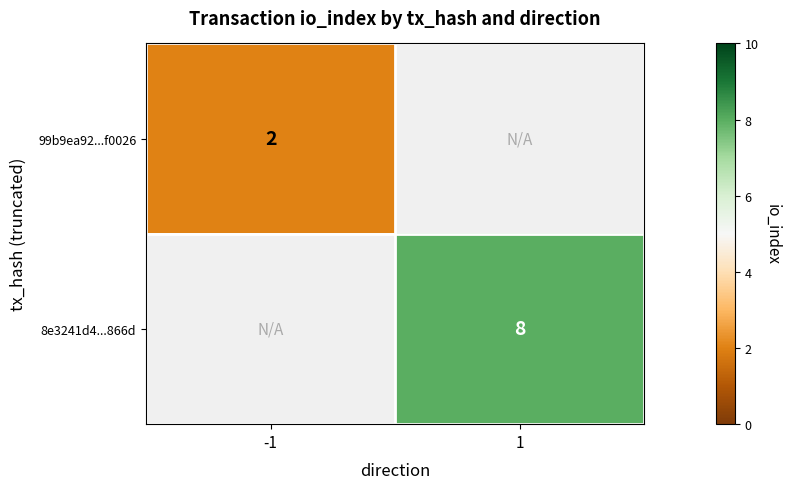

Which label corresponds to the smallest value in the chart?

-1